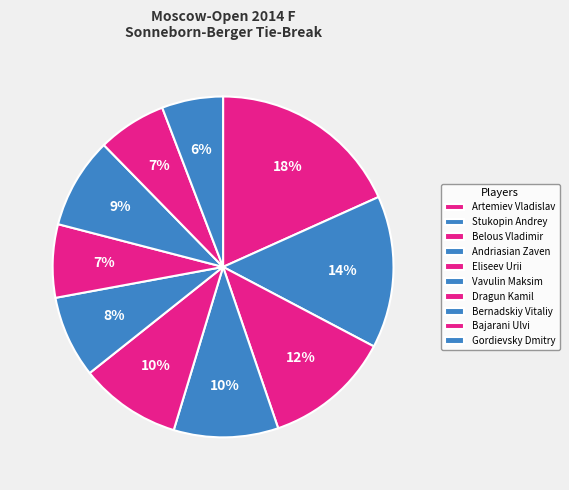

Count the number of slices in the pie.

10